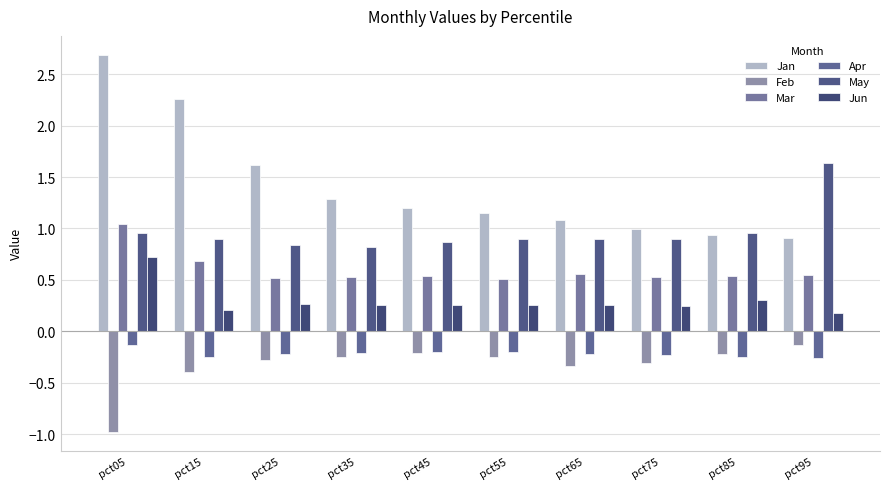

What is the sum of all May values?

9.7